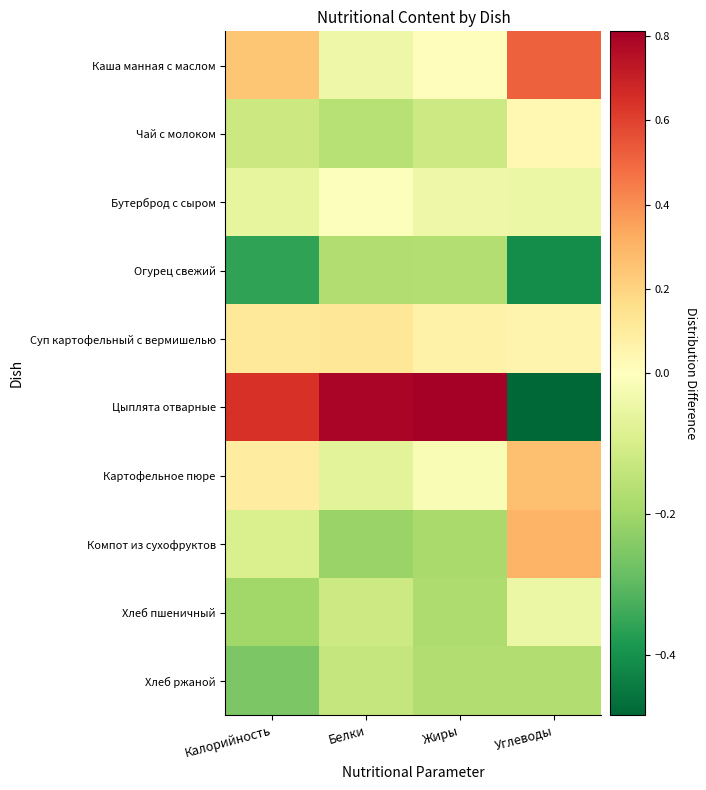

At which category is the sum across all series the highest?

Белки